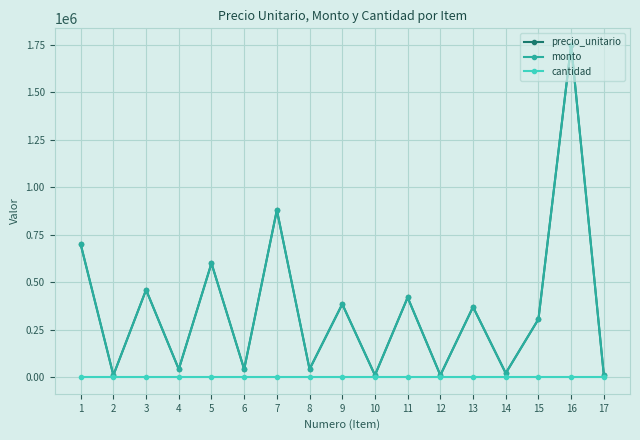

Is this an area chart (filled region under the line)?

No